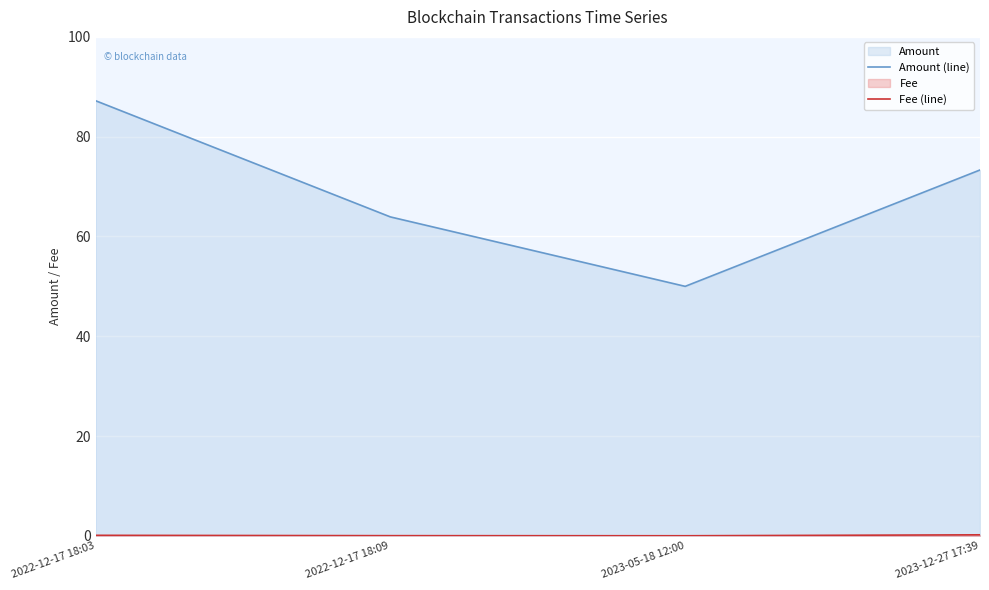

What is the value of the Amount (line) point at the 1st from the left?

87.2